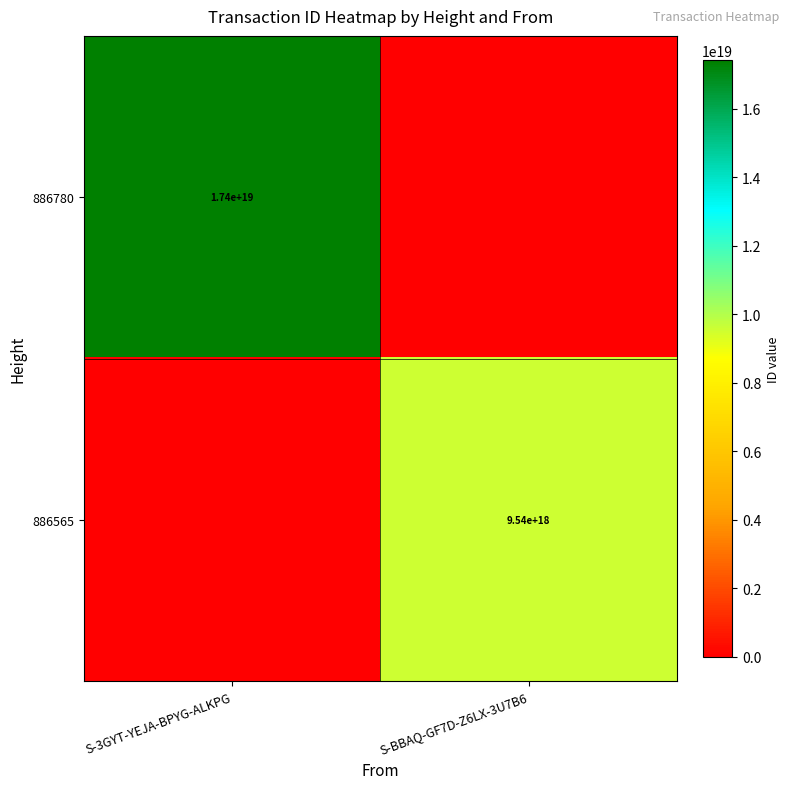

The 886780 series shows 27789841084913606656 at S-3GYT-YEJA-BPYG-ALKPG. True or false?

False